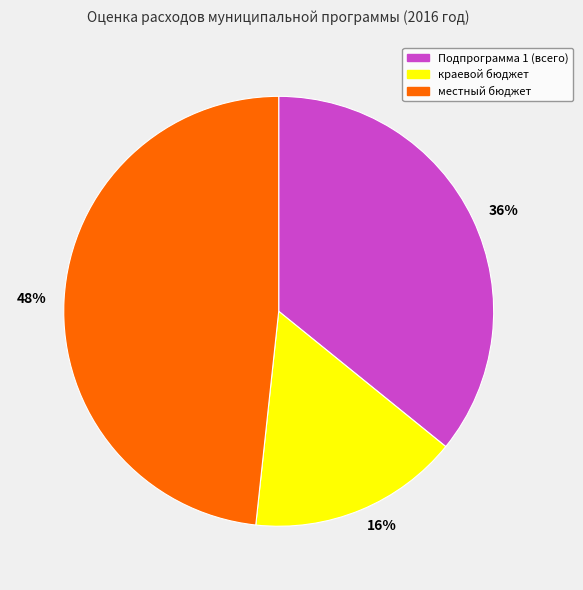

Does 36% represent more than half of the total?

No